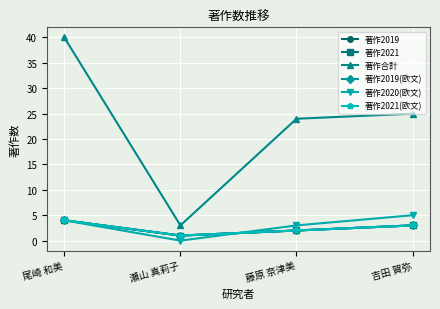

Between 瀬山 真莉子 and 吉田 賀弥, which is larger?

吉田 賀弥